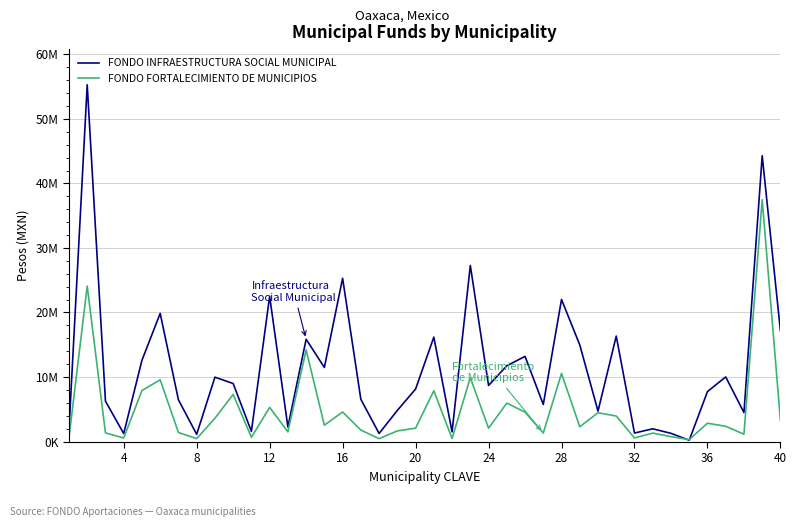

What are all the series names shown in the legend?

FONDO INFRAESTRUCTURA SOCIAL MUNICIPAL, FONDO FORTALECIMIENTO DE MUNICIPIOS